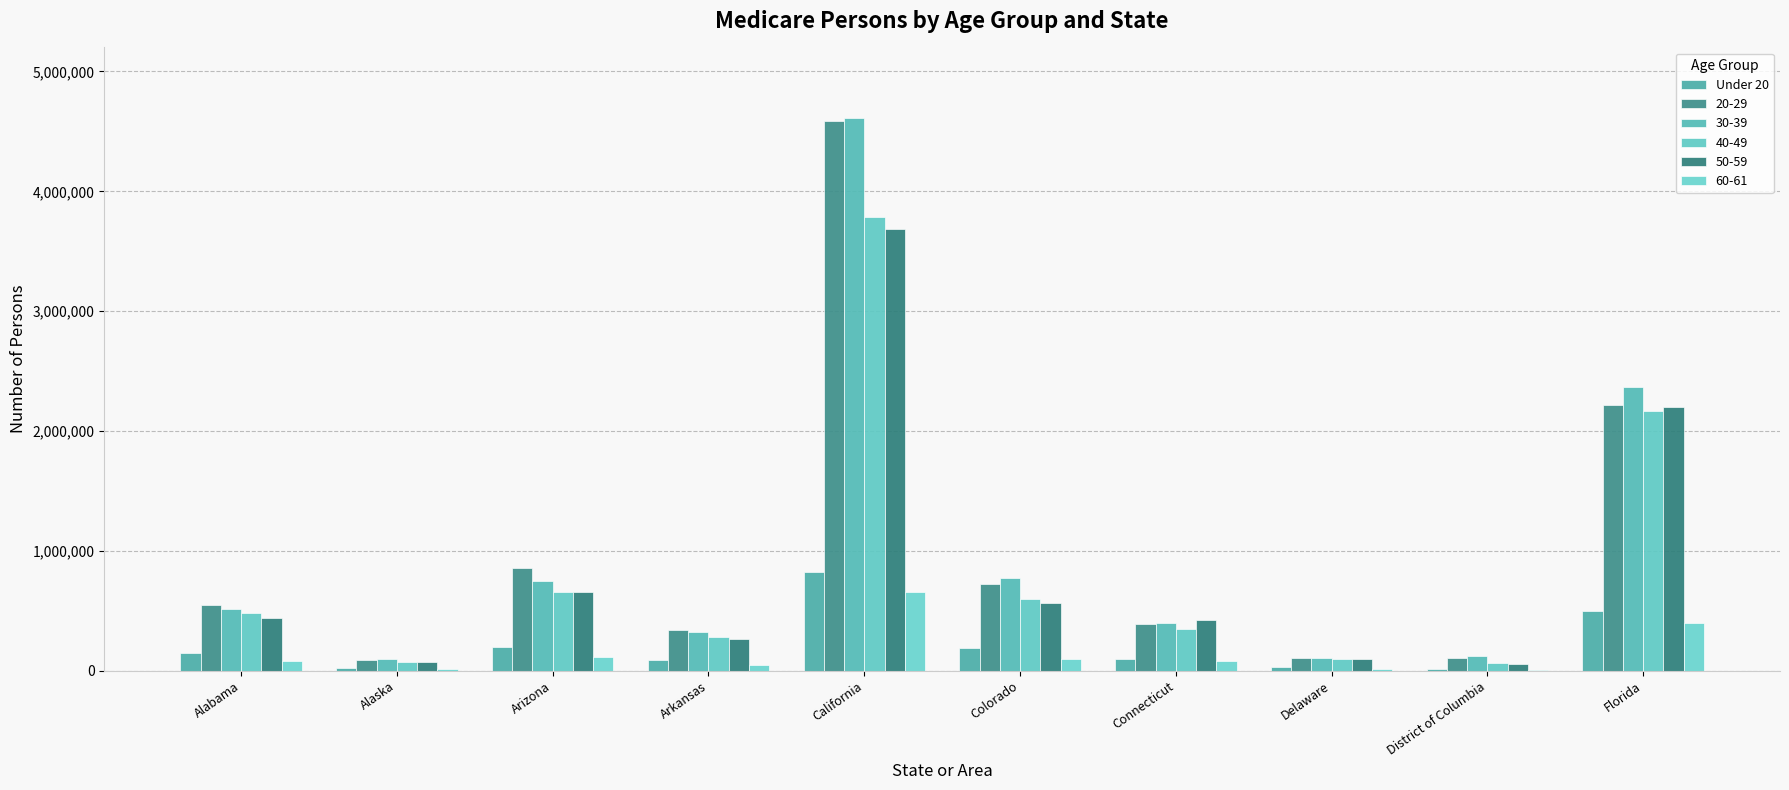

How many data points does each series have?

10